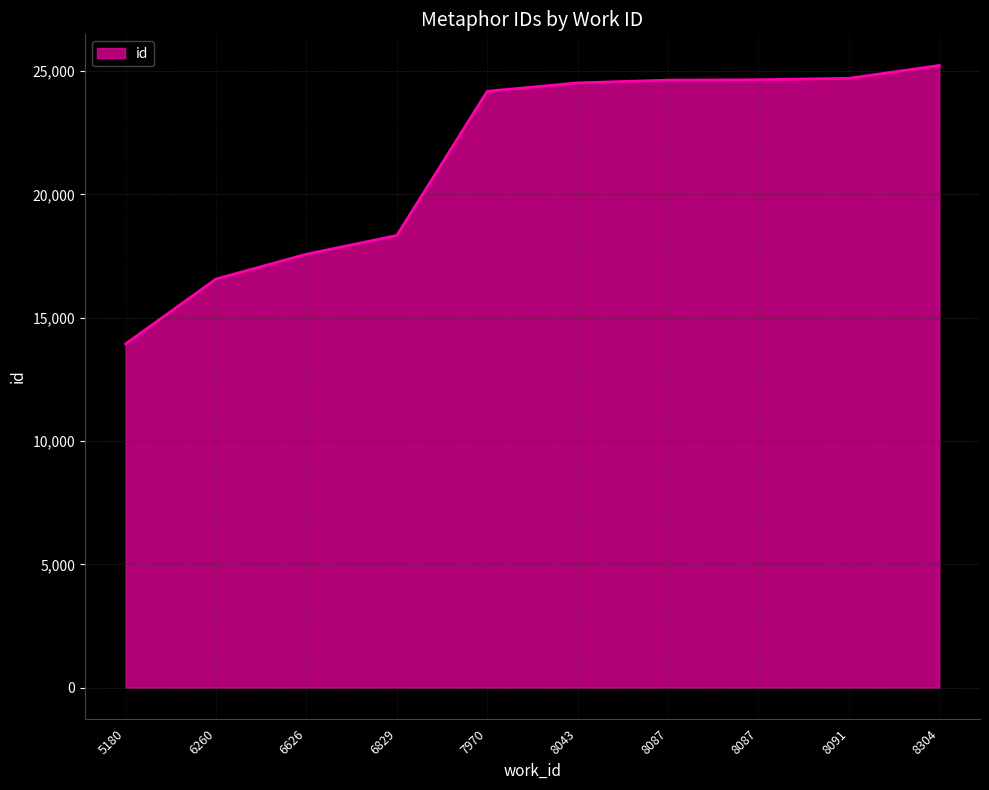

Approximately how many times larger is the value at 5180 compared to 8087?

0.6